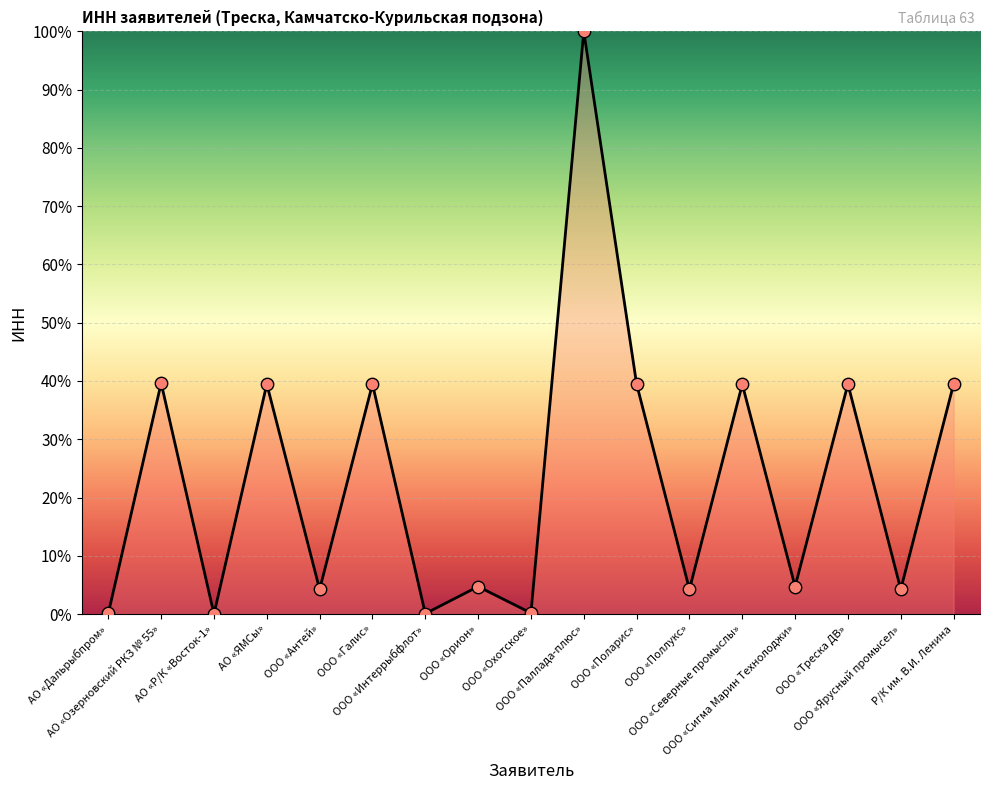

What is the difference between the maximum and minimum values?

100.0